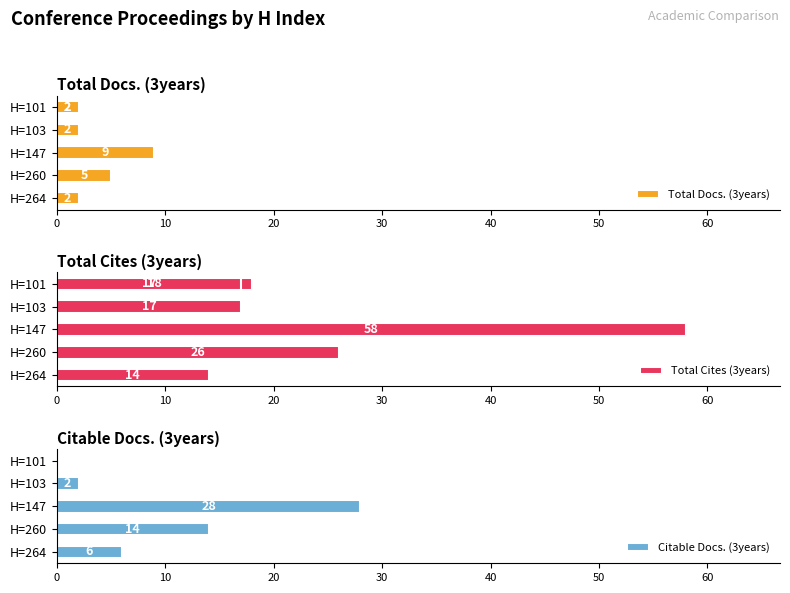

What are all the series names shown in the legend?

Total Docs. (3years), Total Cites (3years), Citable Docs. (3years)